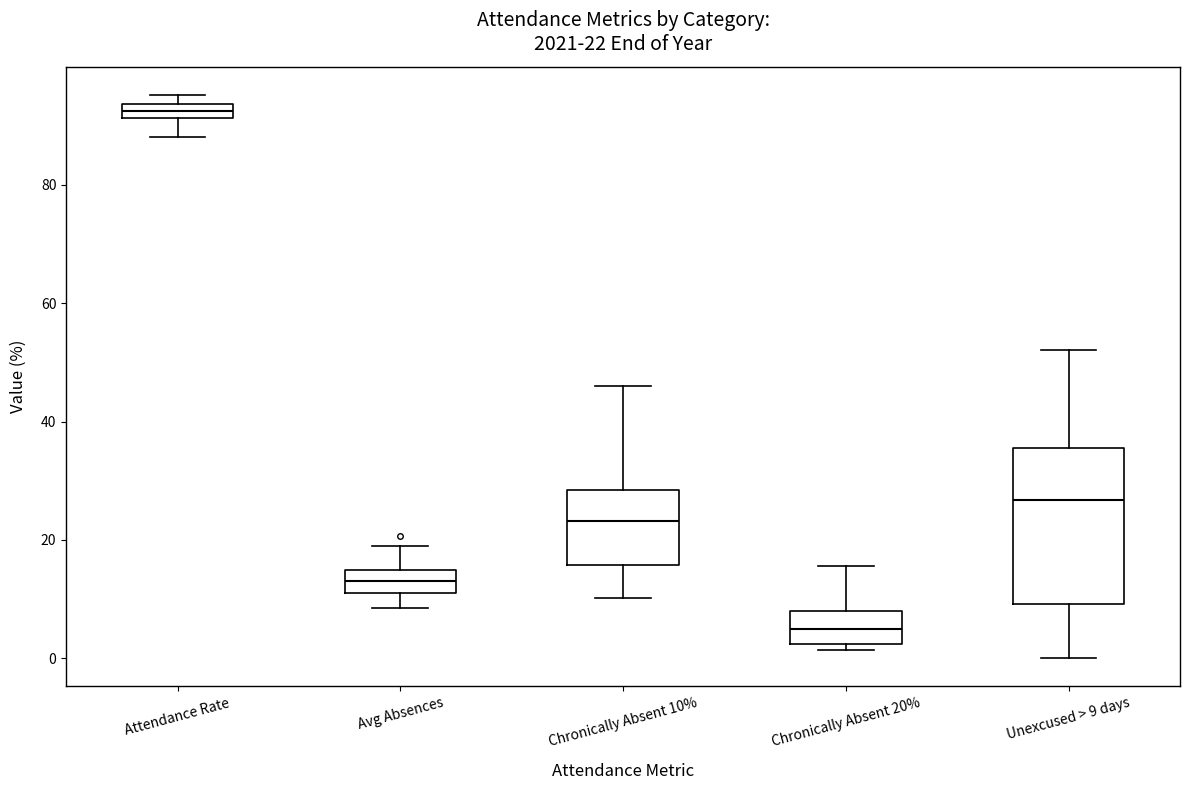

Comparing the boxes themselves (not the whiskers), which one is the tallest?

Unexcused > 9 days